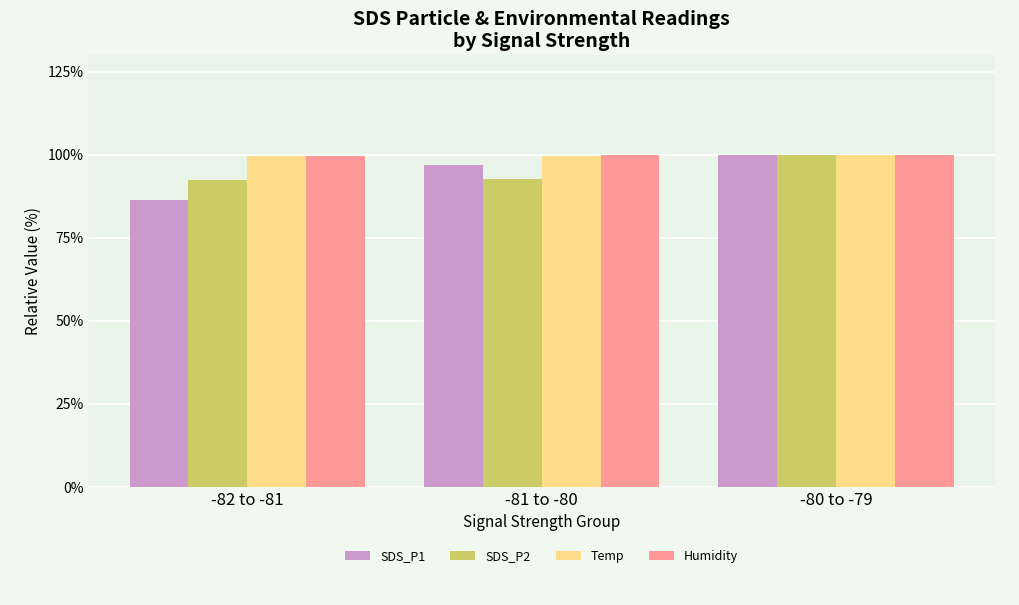

What is the smallest value displayed?

86.3